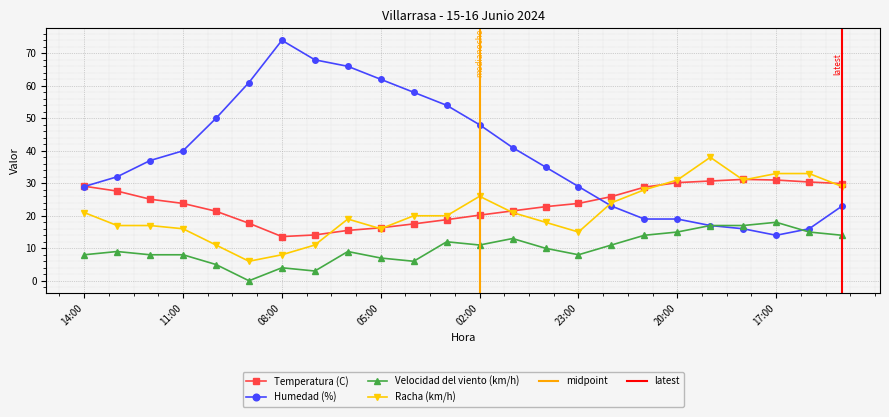

How many interior local peaks does the Racha (km/h) series have?

3